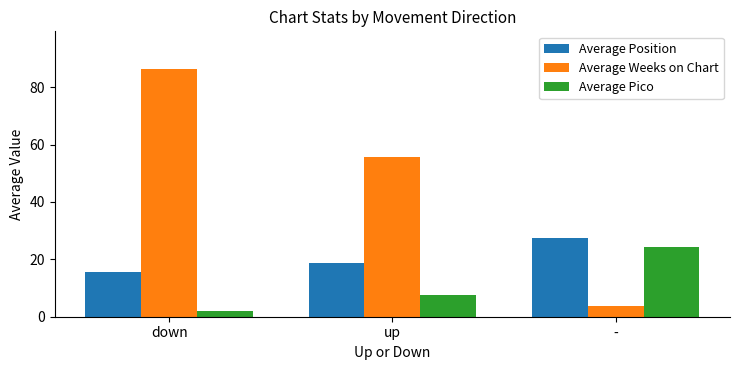

Reading left to right, extract all data points from this chart.

Average Position: 15.8	18.8	27.5
Average Weeks on Chart: 86.5	55.5	3.8
Average Pico: 2.1	7.6	24.3